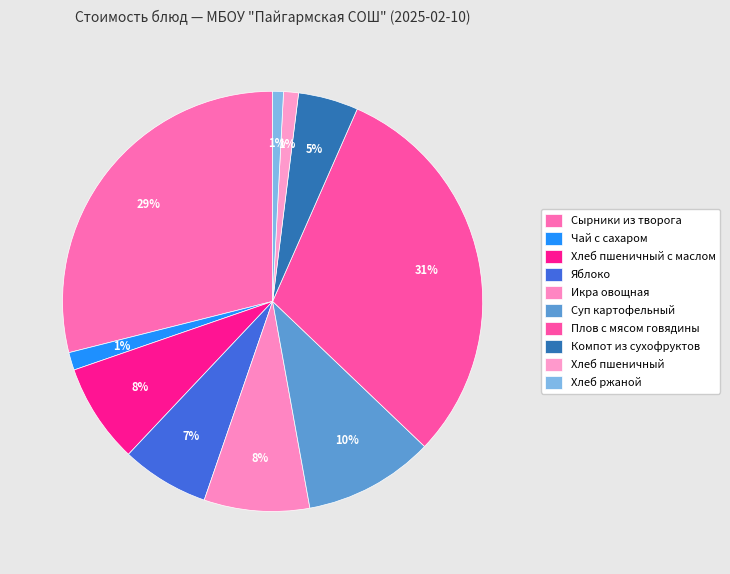

Rank the categories by value from lowest to highest.

Хлеб ржаной, Хлеб пшеничный, Чай с сахаром, Компот из сухофруктов, Яблоко, Хлеб пшеничный с маслом, Икра овощная, Суп картофельный, Сырники из творога, Плов с мясом говядины